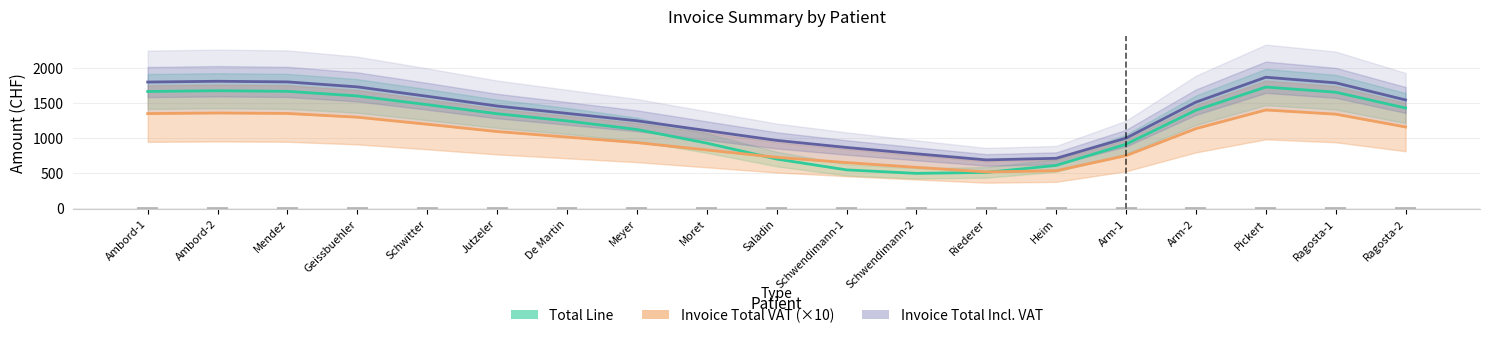

Reading left to right, list all the values displayed in this chart.

Total Line: 1661.7	1672.0	1663.7	1597.8	1473.5	1344.1	1241.3	1119.3	924.1	696.9	542.0	492.2	505.9	605.5	908.2	1394.3	1725.0	1651.4	1425.2
Invoice Total VAT (×10): 1346.0	1354.3	1347.6	1294.2	1193.6	1089.4	1010.7	931.6	826.3	721.5	646.1	578.1	512.8	529.9	745.9	1131.2	1397.4	1337.6	1154.4
Invoice Total Incl. VAT: 1796.3	1807.5	1798.5	1727.2	1593.0	1453.9	1348.8	1243.3	1102.8	963.0	862.2	771.5	684.3	707.2	995.4	1509.6	1865.0	1785.1	1540.7